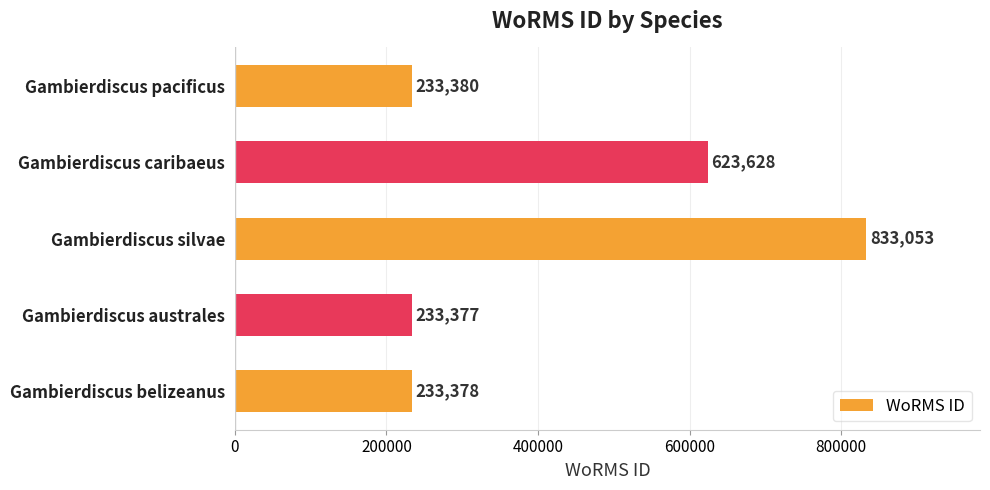

Rank the categories by value from highest to lowest.

Gambierdiscus silvae, Gambierdiscus caribaeus, Gambierdiscus pacificus, Gambierdiscus belizeanus, Gambierdiscus australes